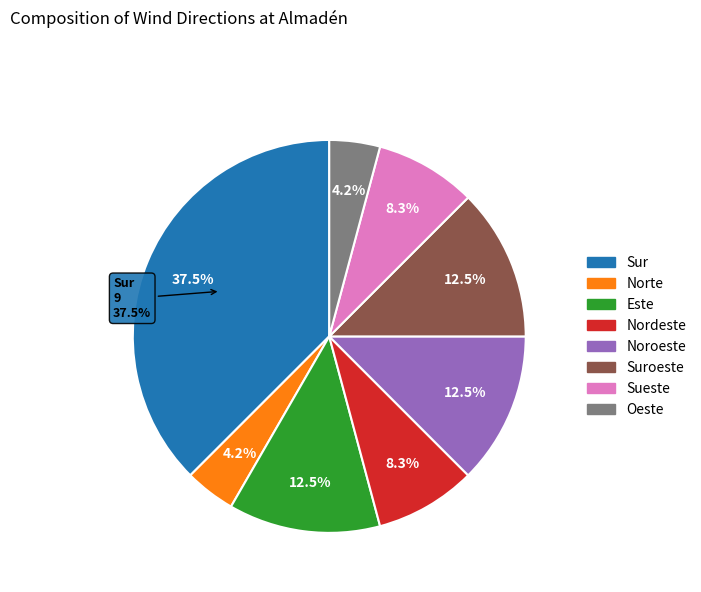

How much of the chart is everything except Sueste?

91.7%